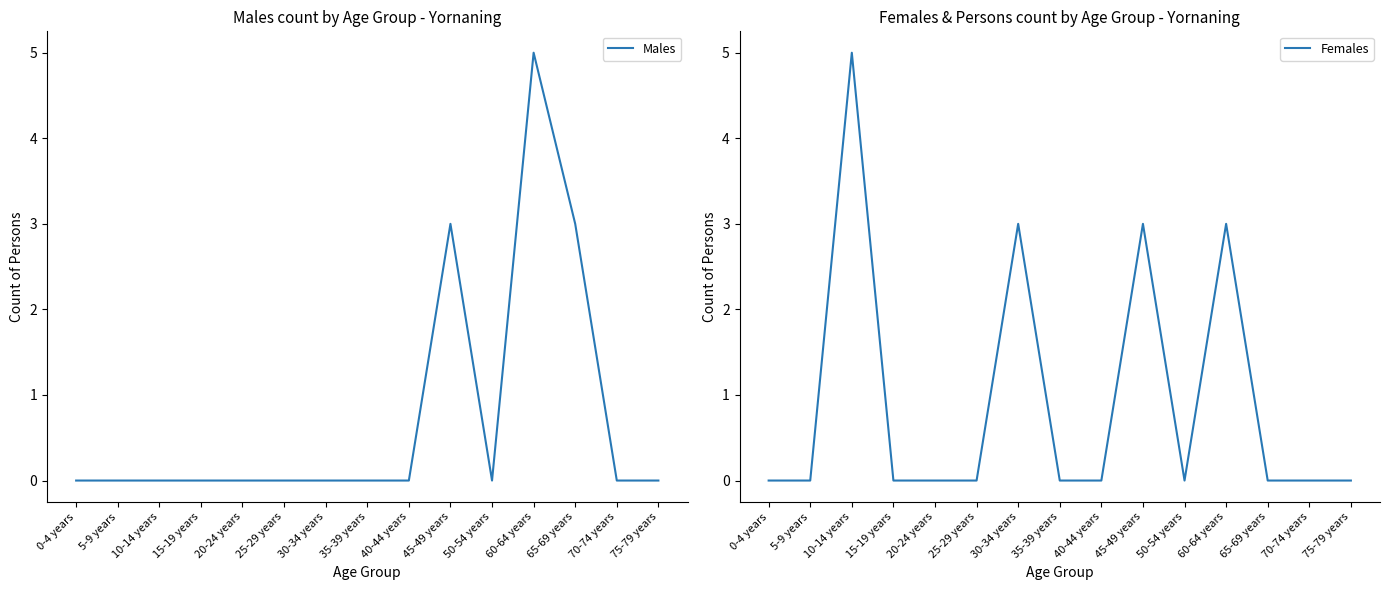

True or false: Males has more than 2 interior local peaks.

False